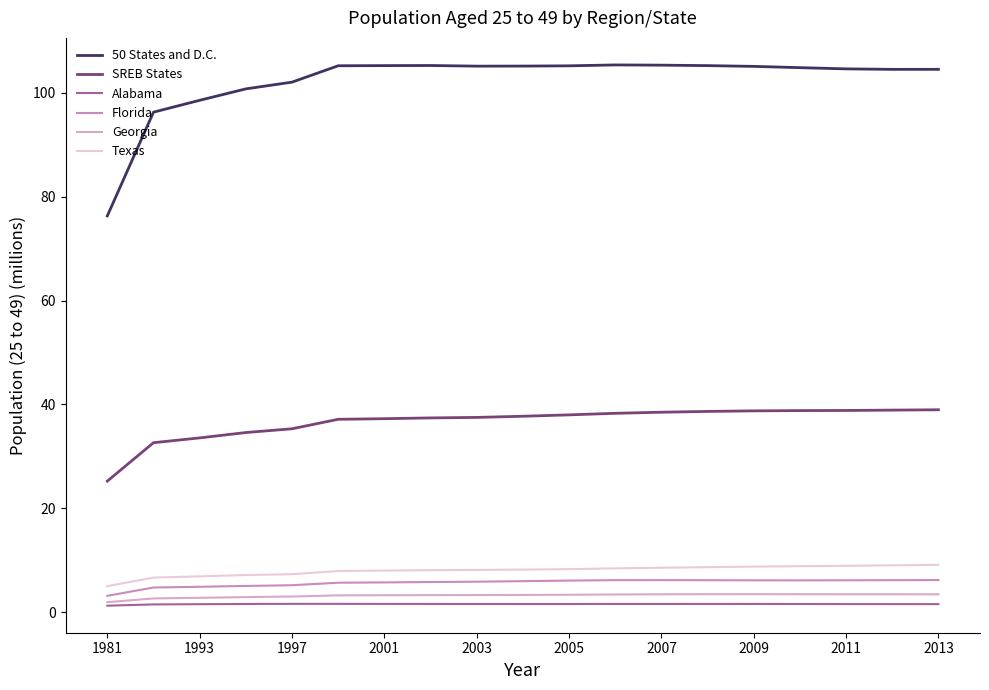

Which series has the largest total across all categories?

50 States and D.C.